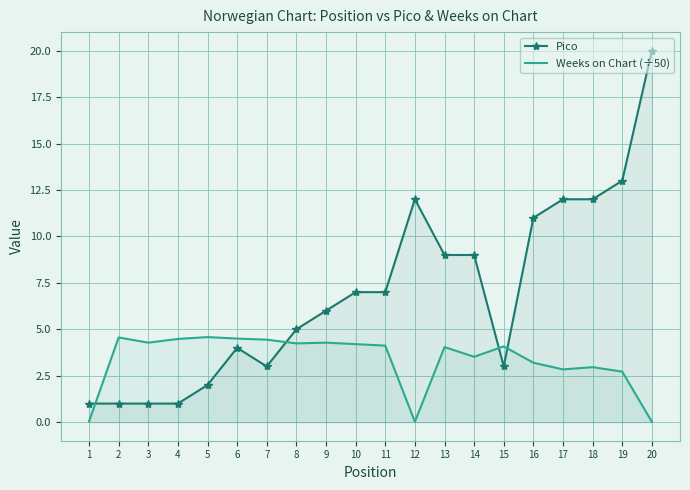

Rank the categories by Pico value from highest to lowest.

20, 19, 12, 17, 18, 16, 13, 14, 10, 11, 9, 8, 6, 7, 15, 5, 1, 2, 3, 4